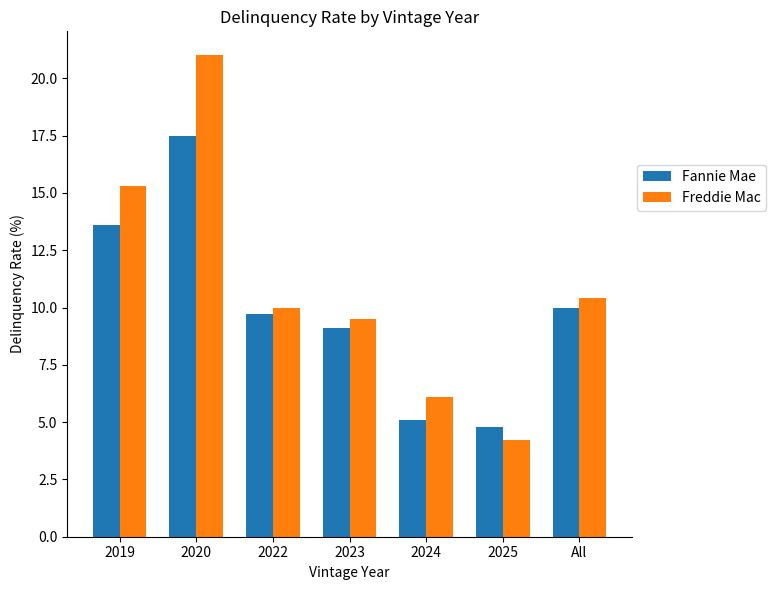

What is the difference between the Freddie Mac values at 2020 and All?

10.6